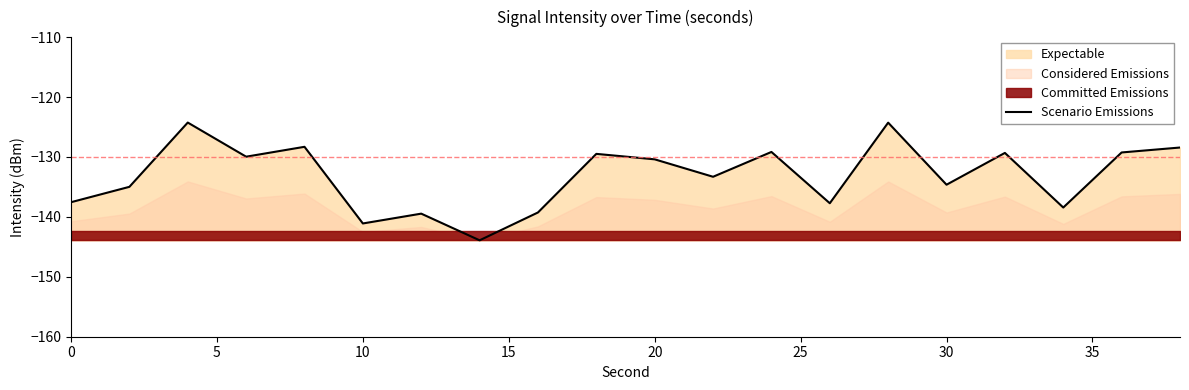

How many interior local peaks (higher than both neighbors) does the data have?

7